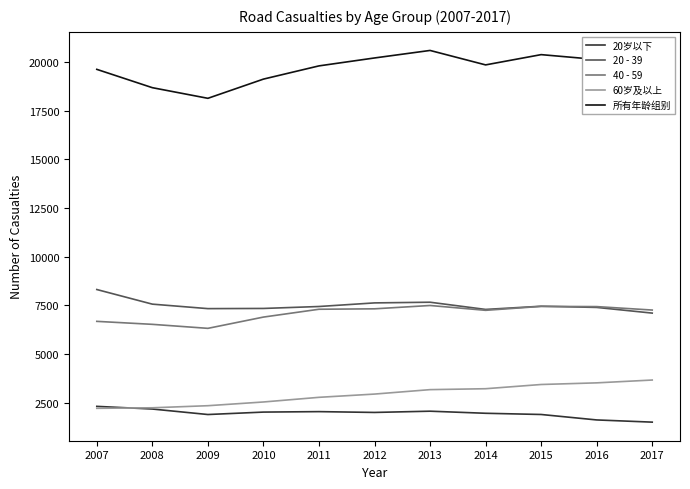

What is the smallest value displayed?

1509